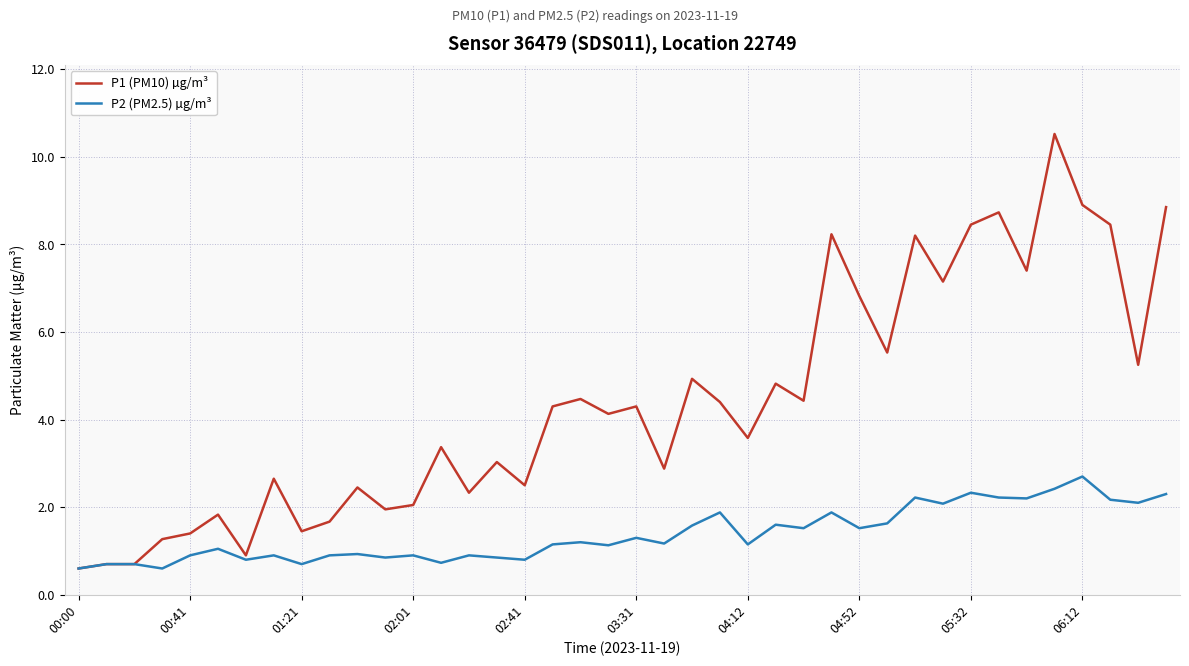

What is the difference between the maximum and minimum values in the P1 (PM10) µg/m³ series?

9.9